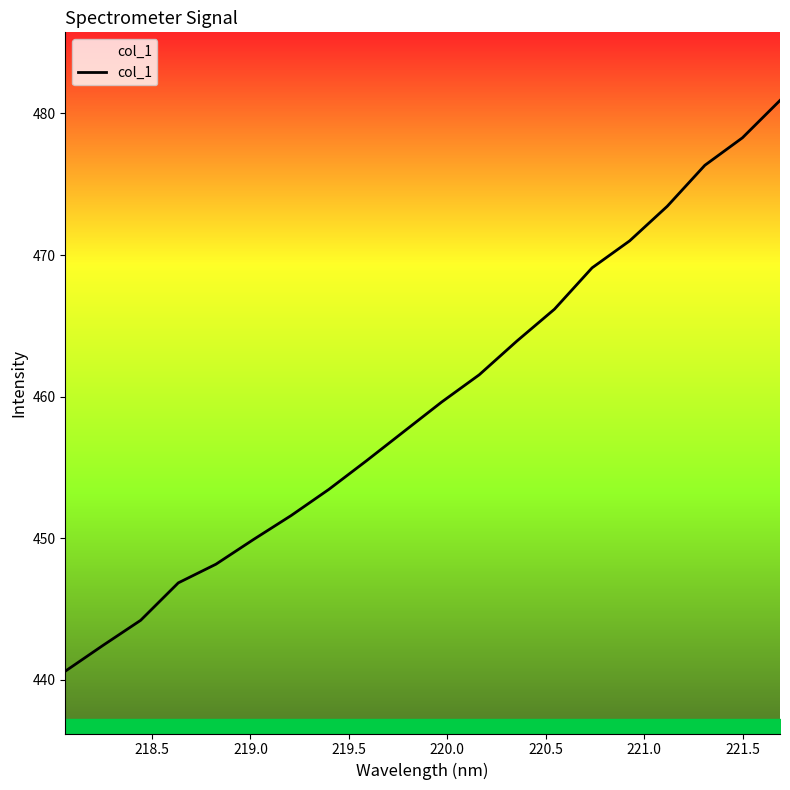

What is the difference between the maximum and minimum values?

40.3